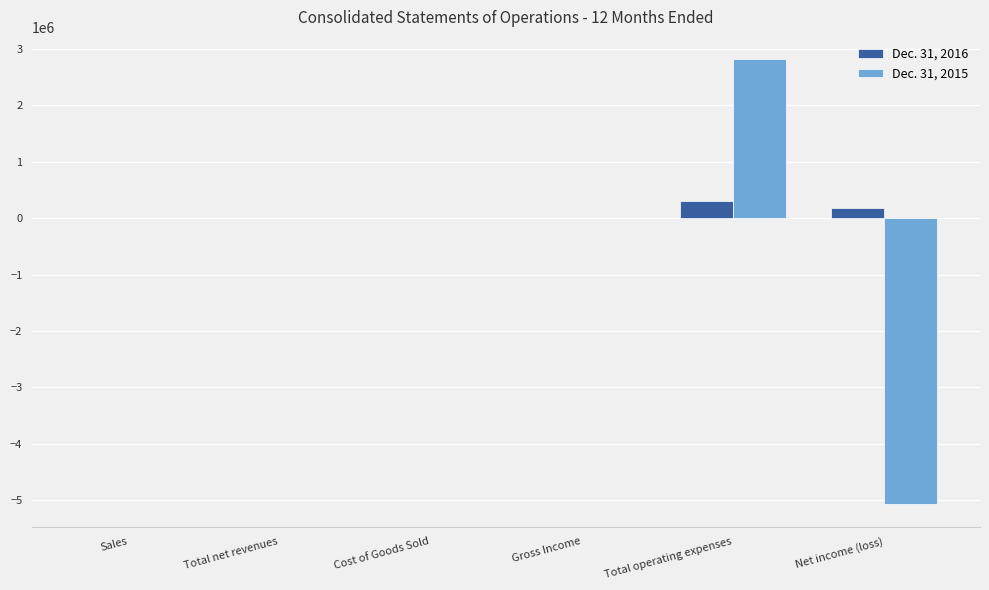

Is it true that Dec. 31, 2016 equals 187571 at Net income (loss)?

True